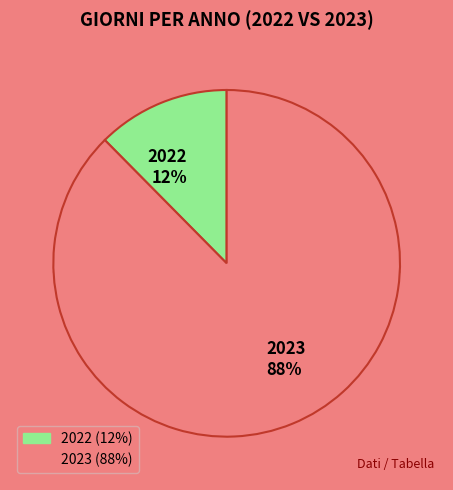

How many slices are in this pie chart?

2